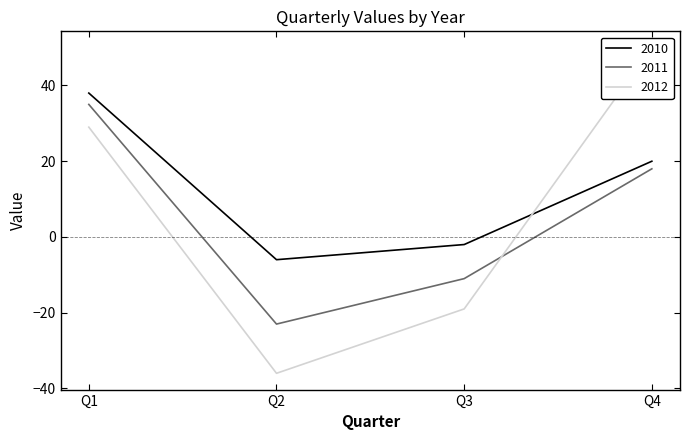

True or false: 2011 has a value of -41 at Q2.

False